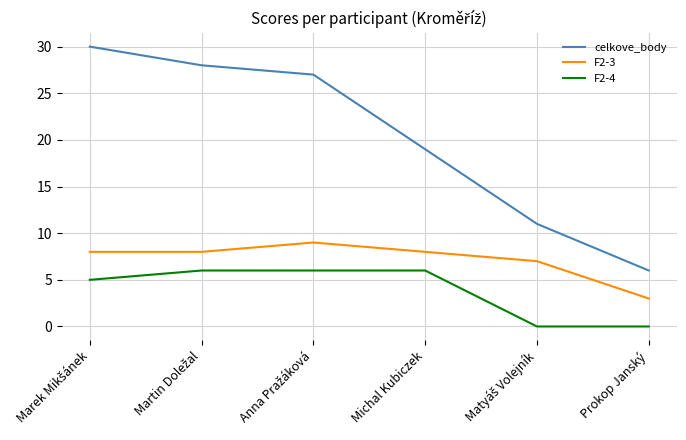

What is the difference between the second highest and minimum values in the celkove_body series?

22